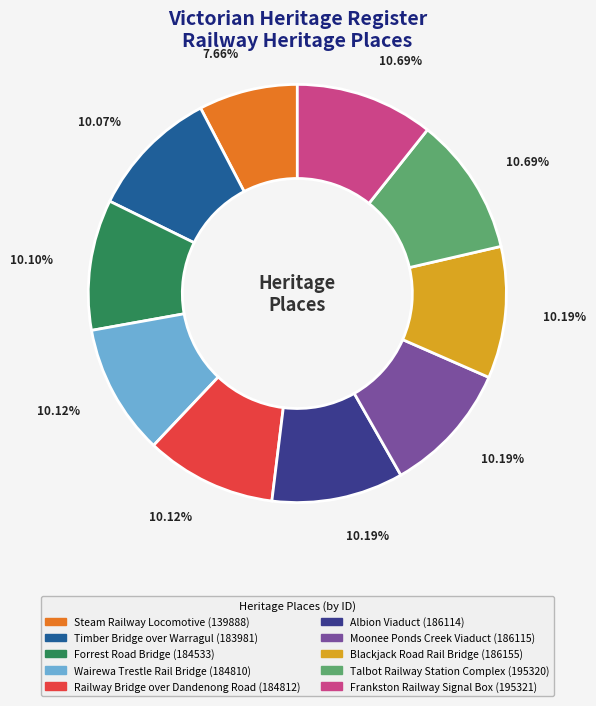

What percentage is NOT represented by Wairewa Trestle Rail Bridge?

89.9%